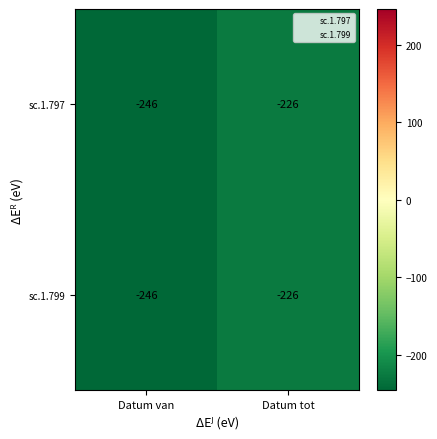

What is the maximum value for sc.1.797?

-226